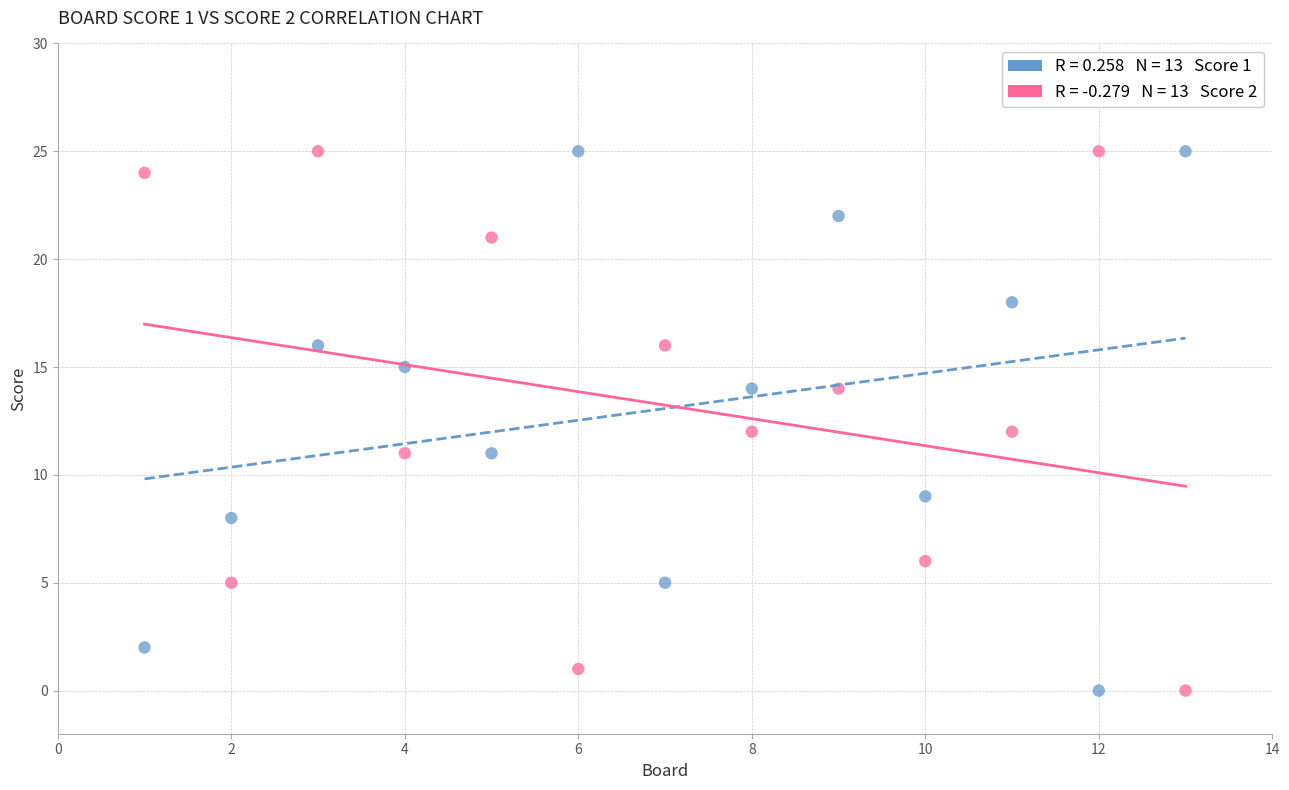

Across all data points, what is the range of Y values (max minus min)?

25